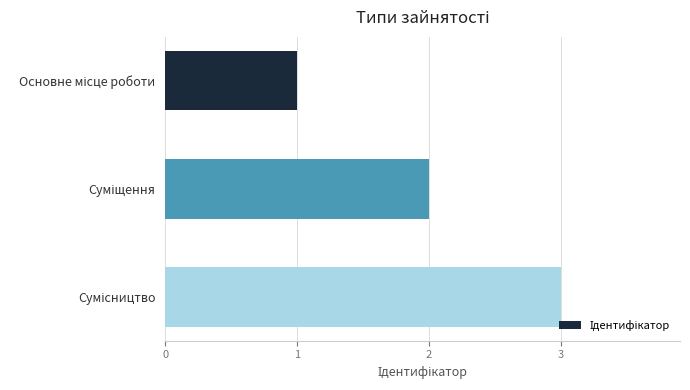

What is the greatest value displayed?

3